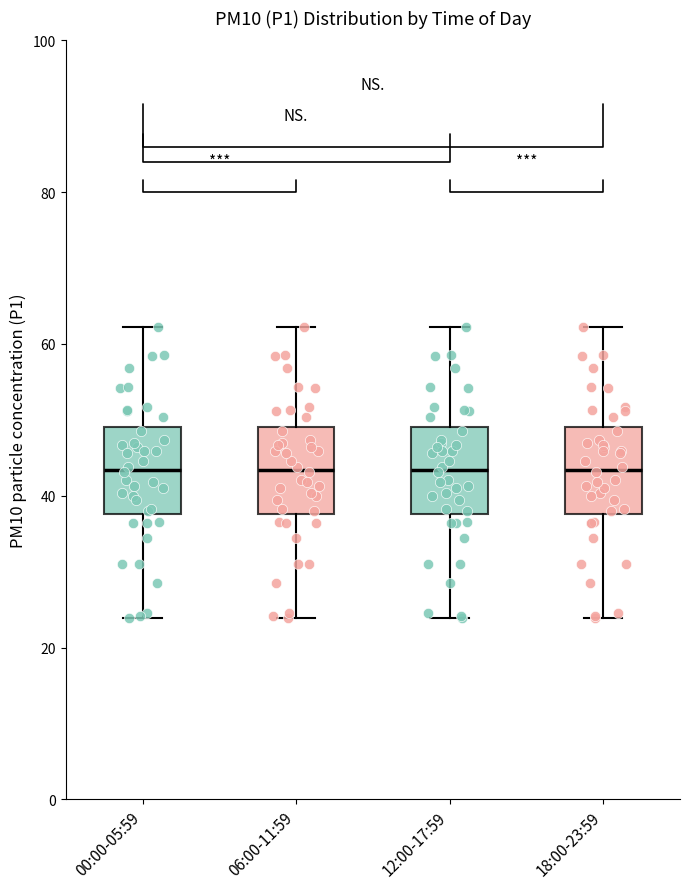

Reading left to right, transcribe this box plot: for each box, give where its median line is, the range the box spans, and where its two whiskers end, as read against the y-axis. The values are not printed on the chart, so give them approximately, as read against the axis.

00:00-05:59: median 44, box 38 to 50, whiskers 24 to 62
06:00-11:59: median 44, box 38 to 50, whiskers 24 to 62
12:00-17:59: median 44, box 38 to 50, whiskers 24 to 62
18:00-23:59: median 44, box 38 to 50, whiskers 24 to 62